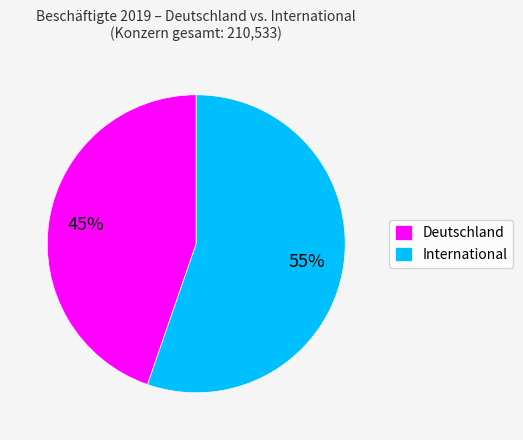

To the nearest percent, what is the average slice percentage?

50%